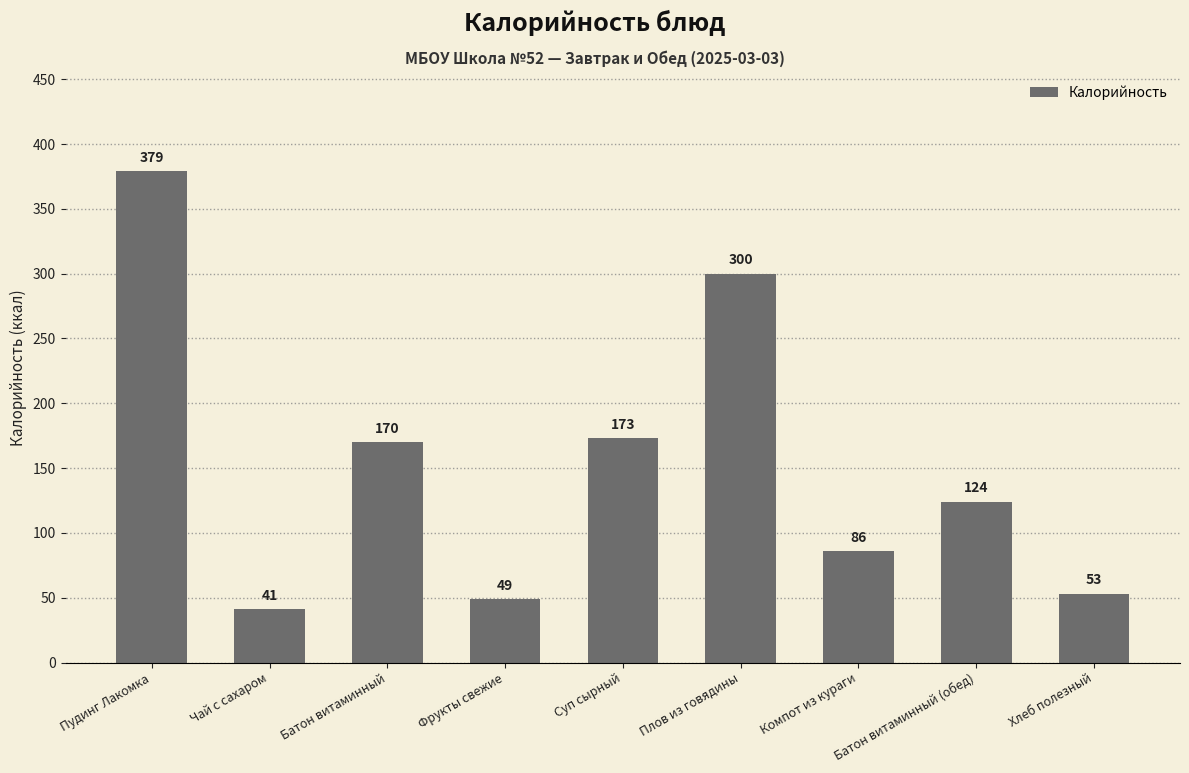

What position from the right is Батон витаминный (обед)?

2